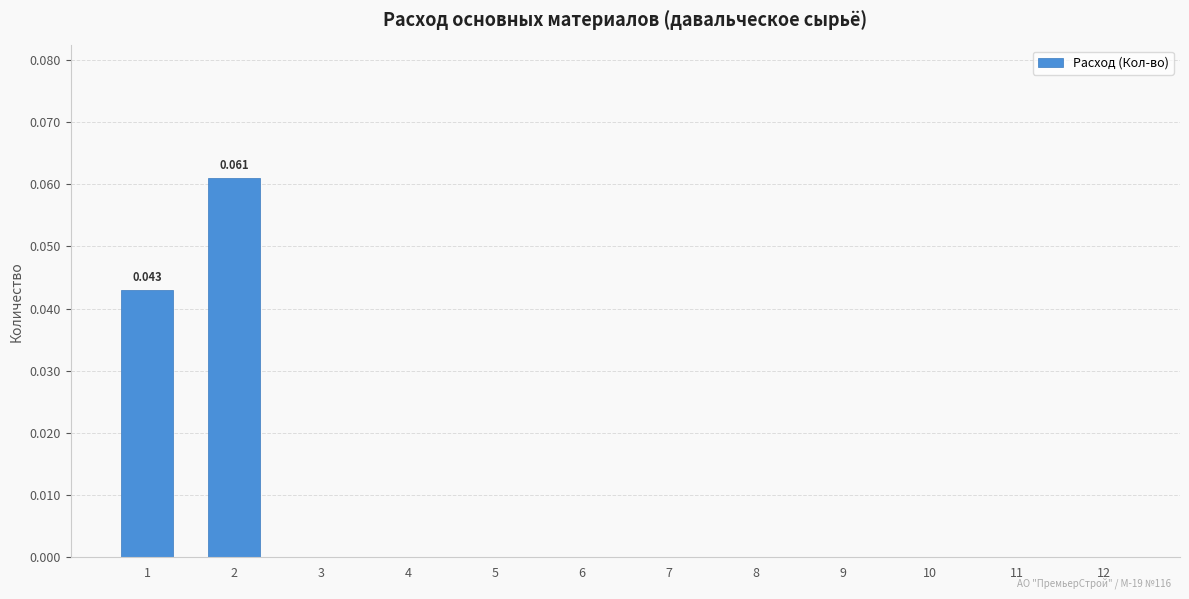

What is the difference between the maximum and second lowest values?

0.1